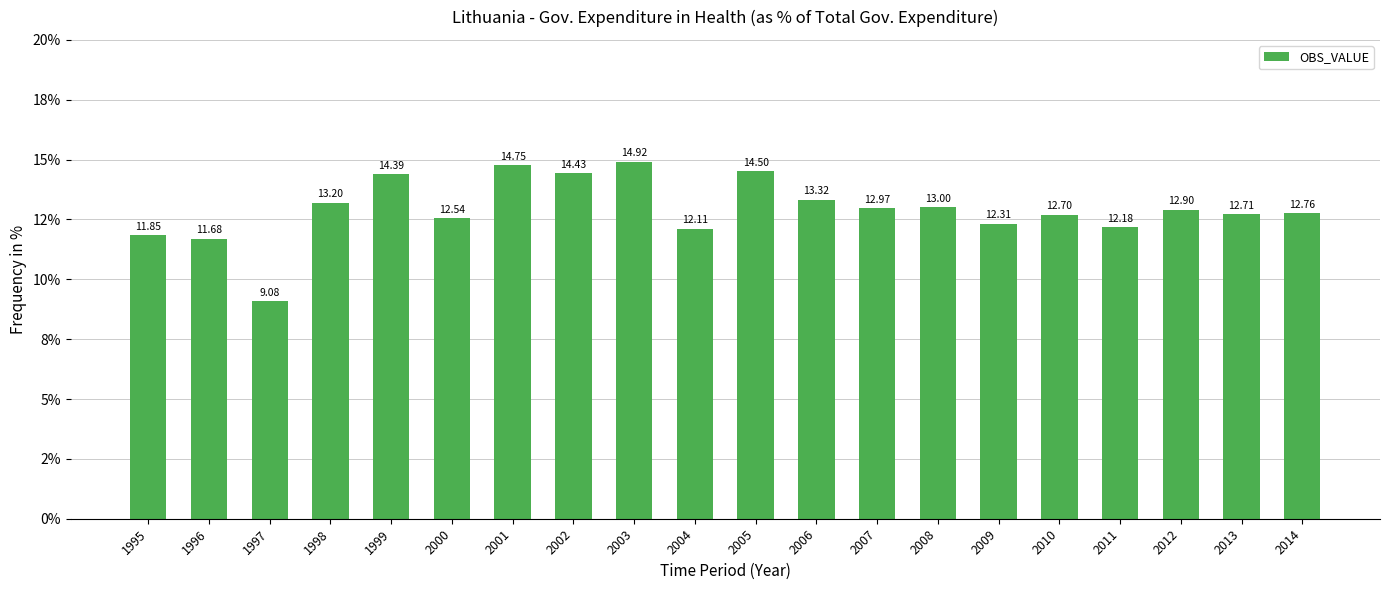

How many bars are there in total?

20